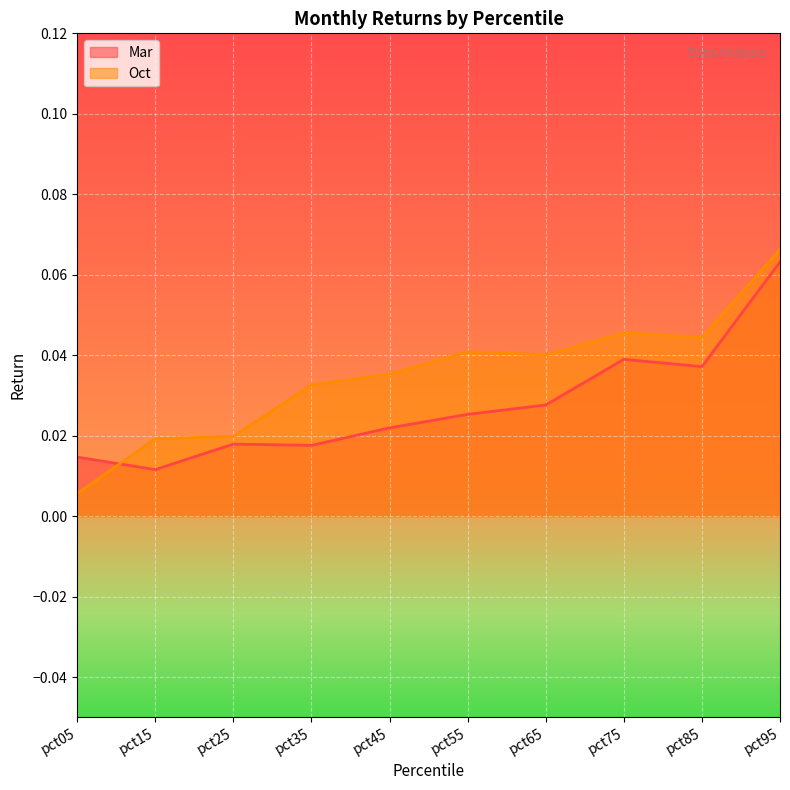

How many lines are shown in the chart?

2